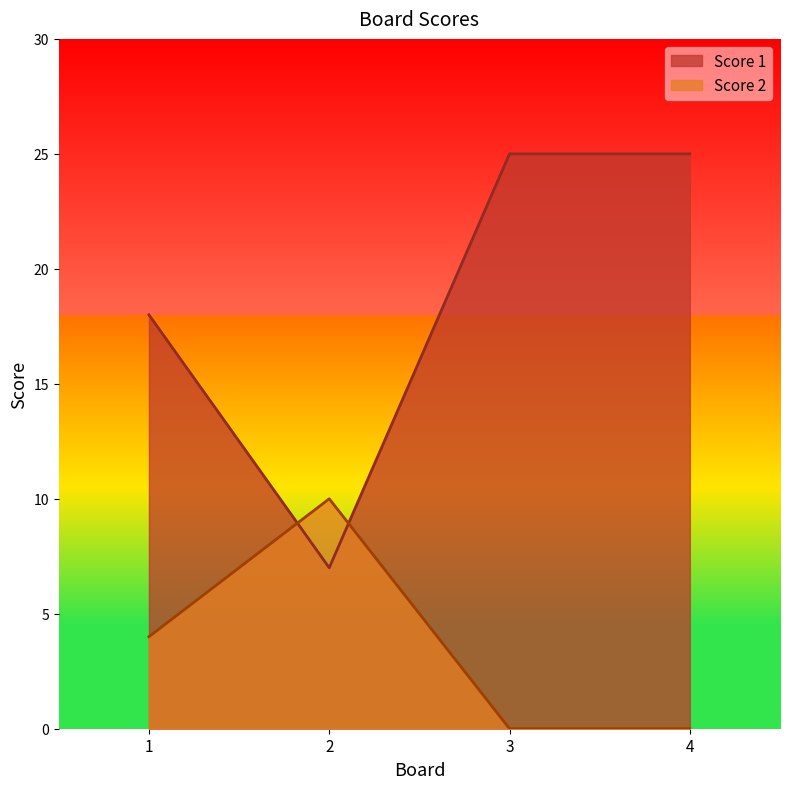

At which label is Score 2 closest to 5?

1